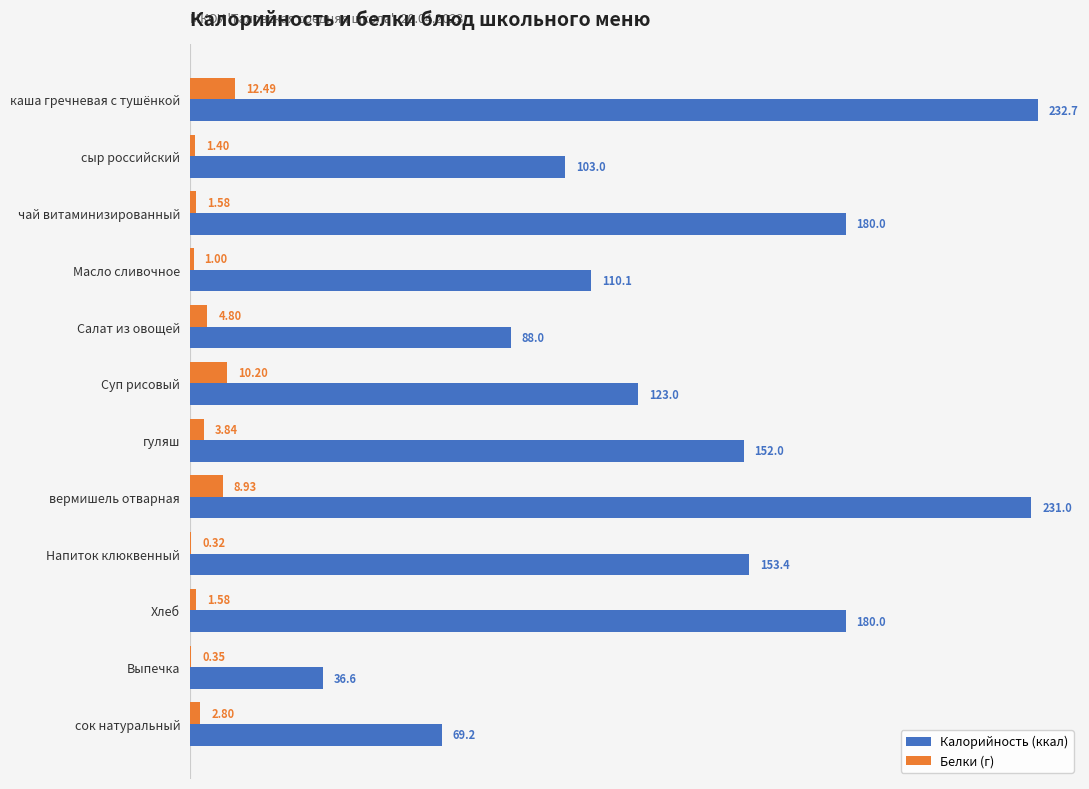

What are all the series names shown in the legend?

Калорийность (ккал), Белки (г)